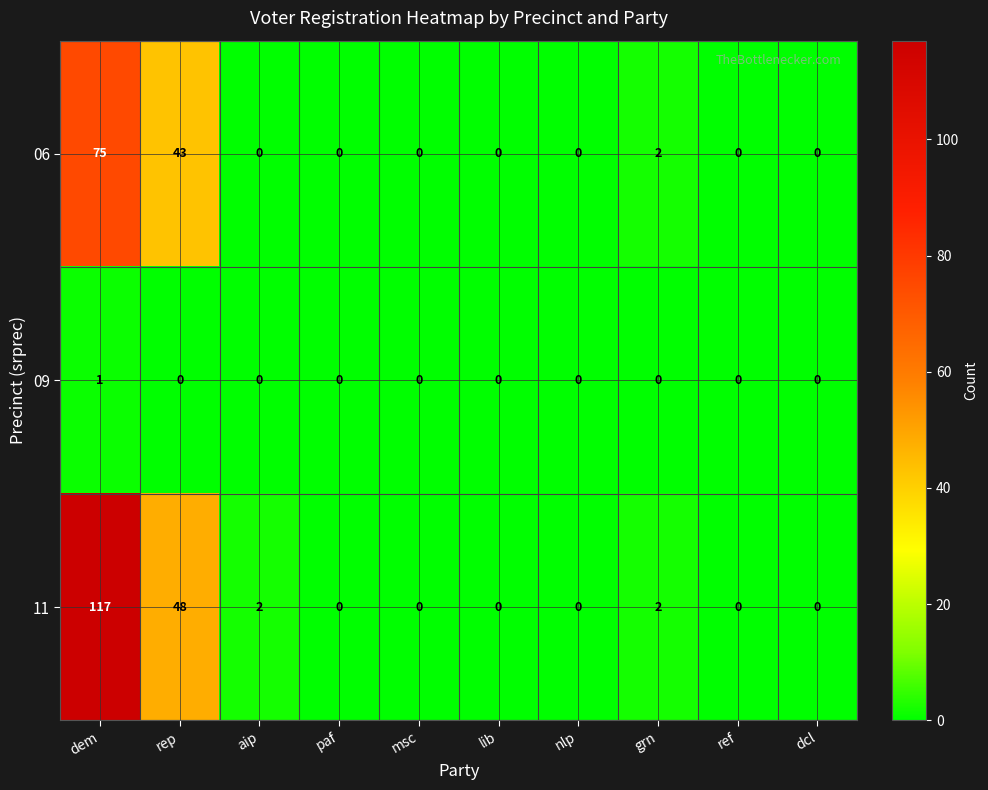

List the series in order of their overall mean, lowest first.

09, 06, 11